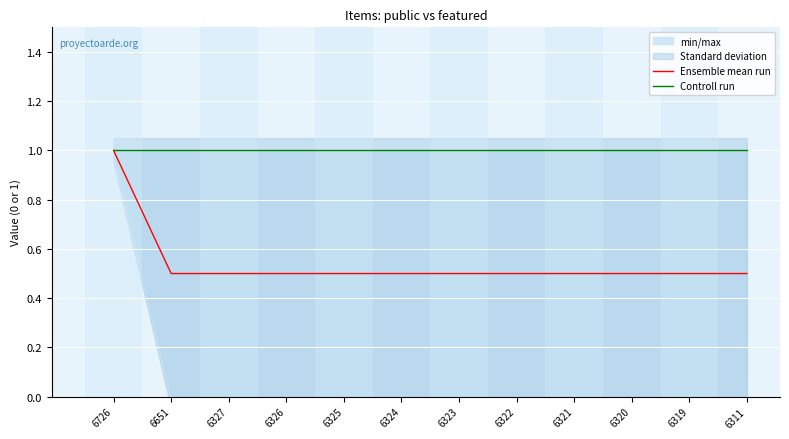

Which series changed the most between 6326 and 6323?

Ensemble mean run